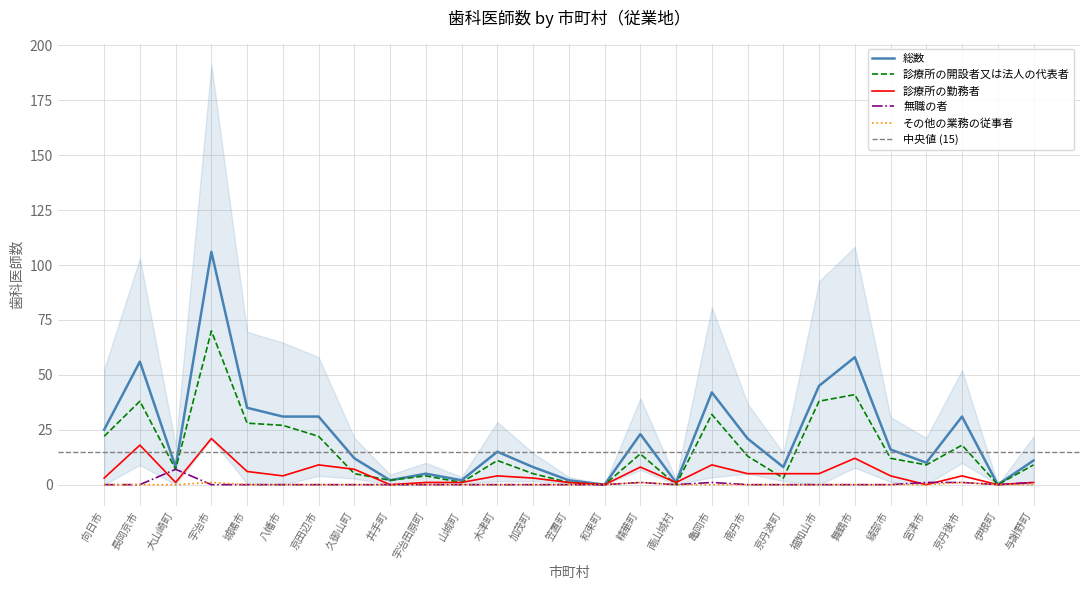

True or false: 診療所の開設者又は法人の代表者 has more than 2 points higher than both neighbors.

True